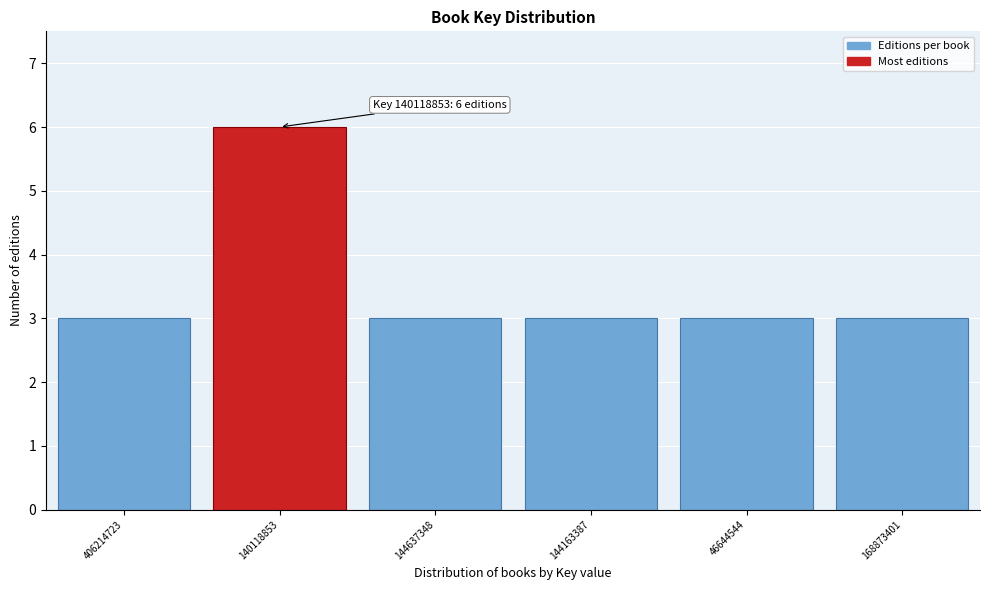

Reading left to right, list all the values displayed in this chart.

3	6	3	3	3	3